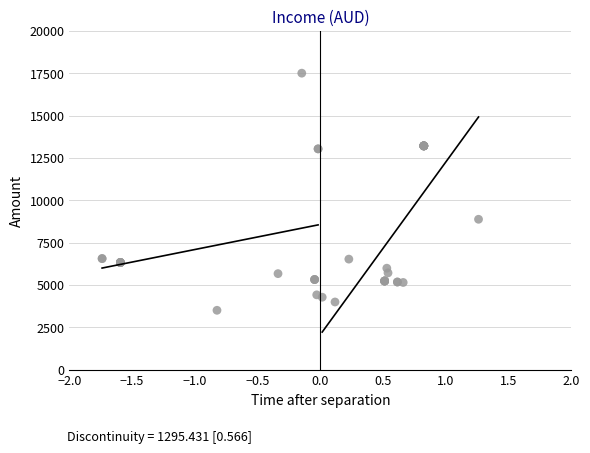

What Y value in the scatter plot is closest to 10500?

8874.2